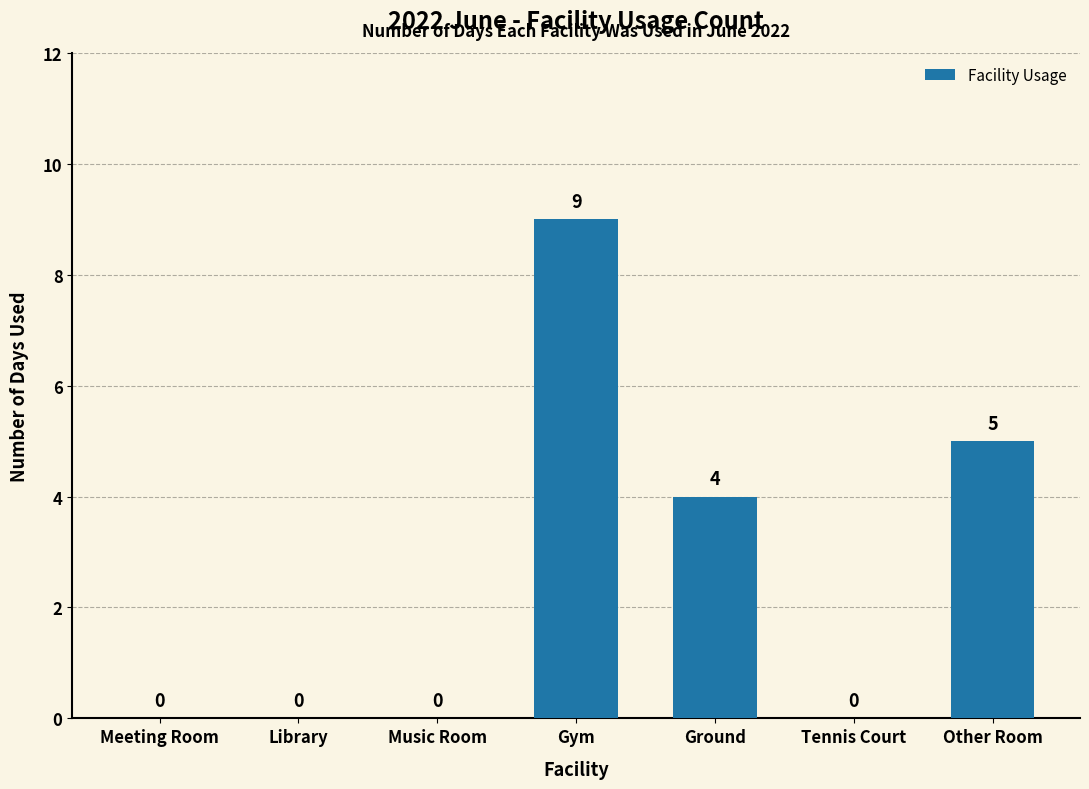

What is the greatest value displayed?

9